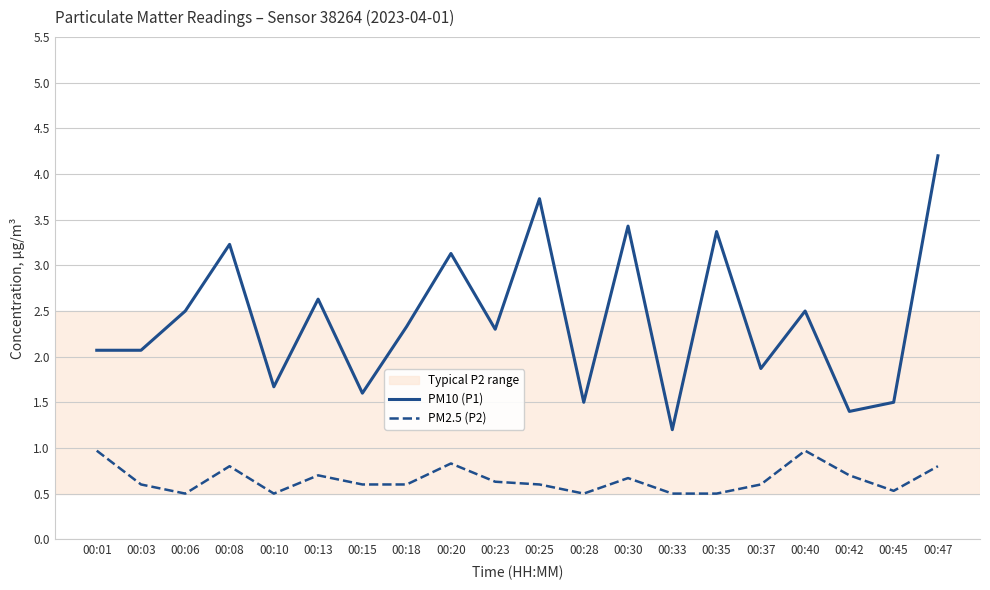

Between 00:20 and 00:33, which series saw the biggest shift?

PM10 (P1)